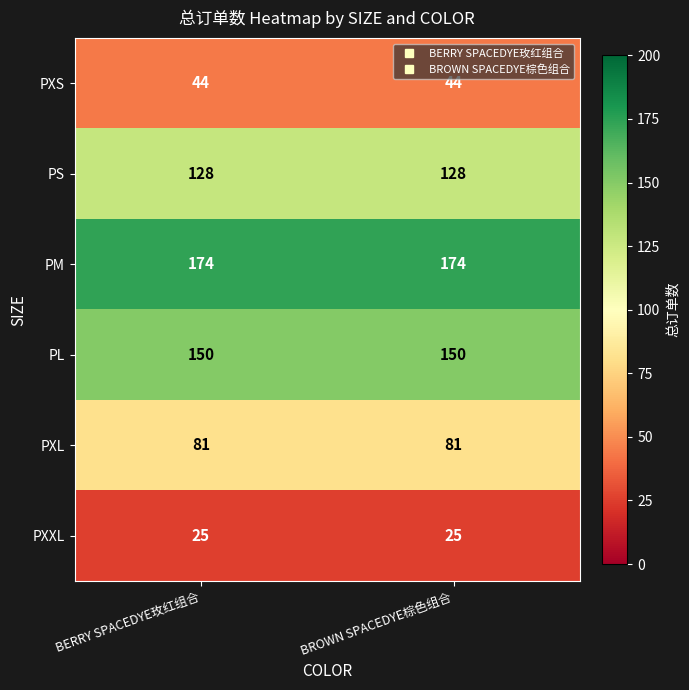

Count the number of categories in the chart.

2